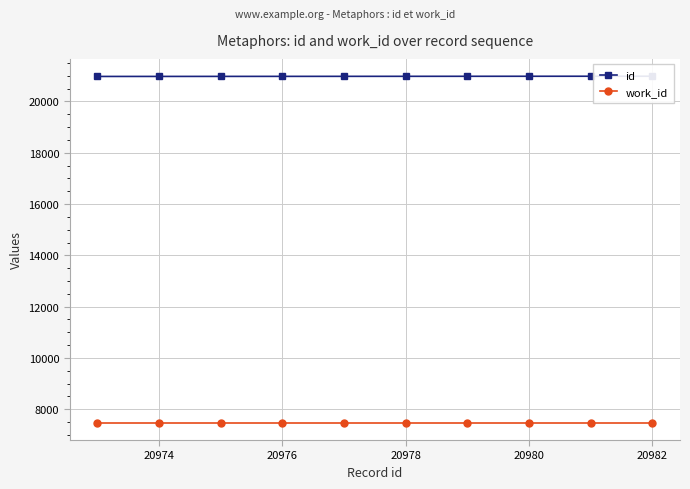

How many lines are shown in the chart?

2